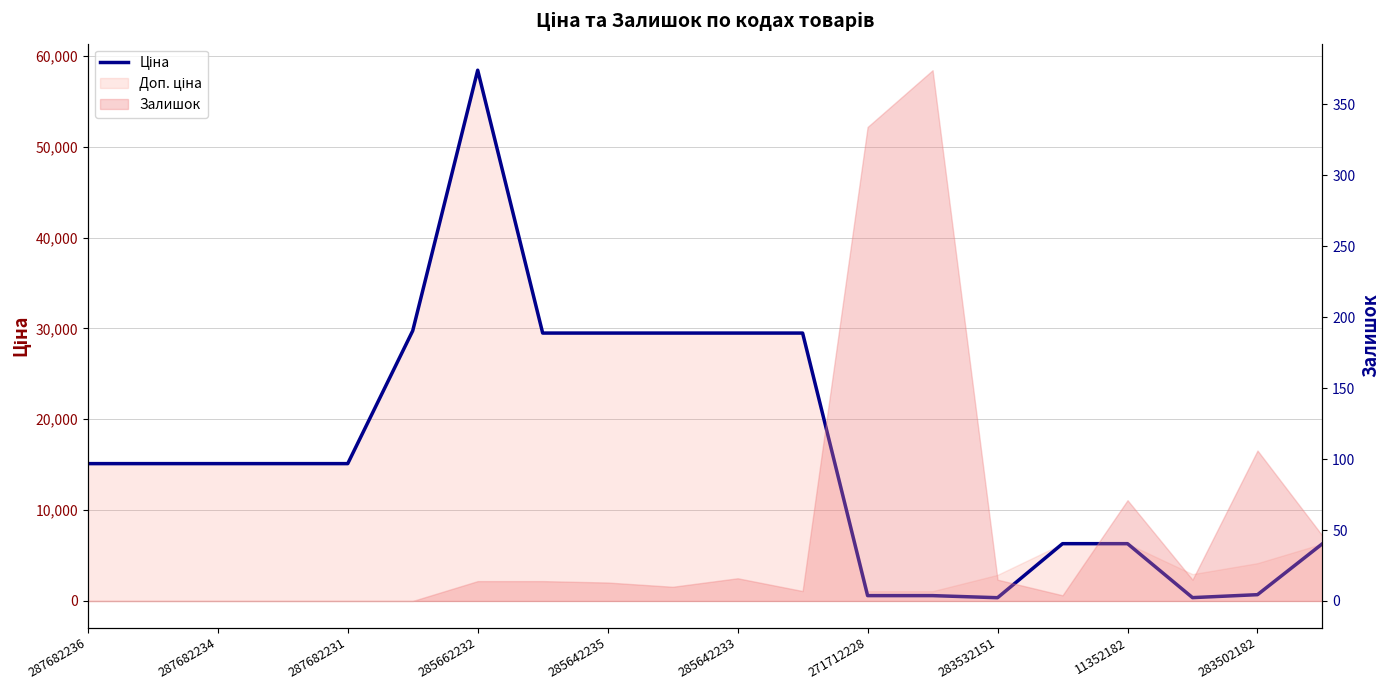

Does the chart have visible grid lines?

Yes